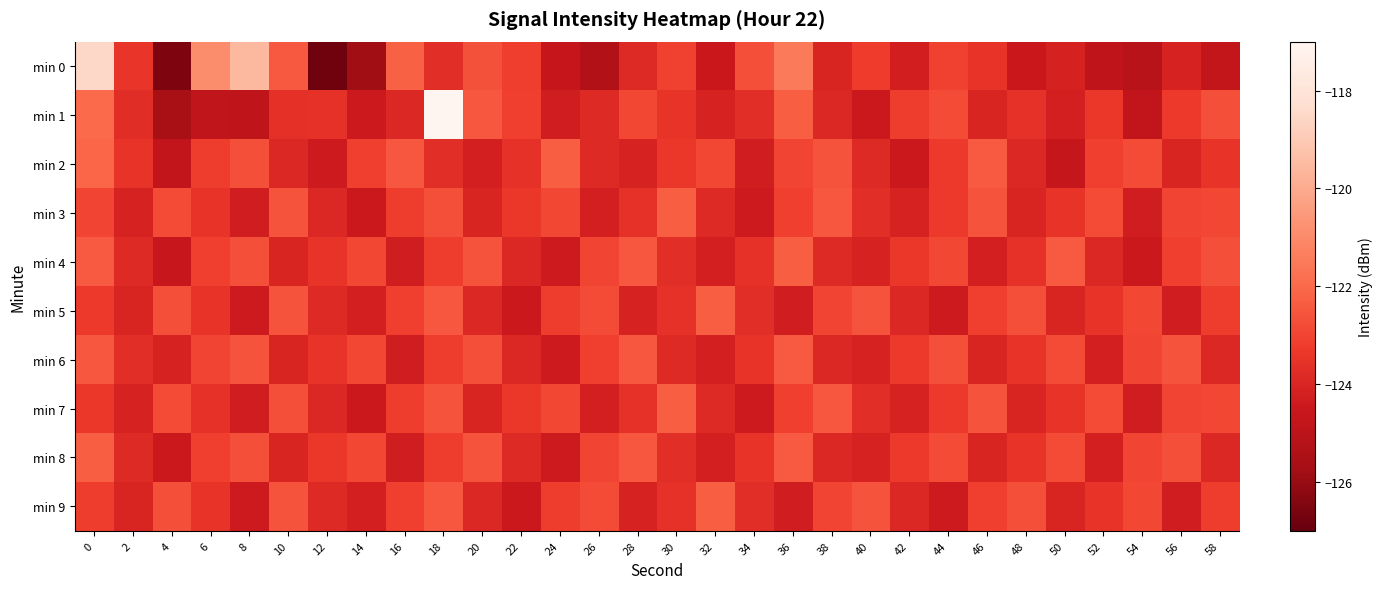

Which series changed the most between 46 and 50?

min 2